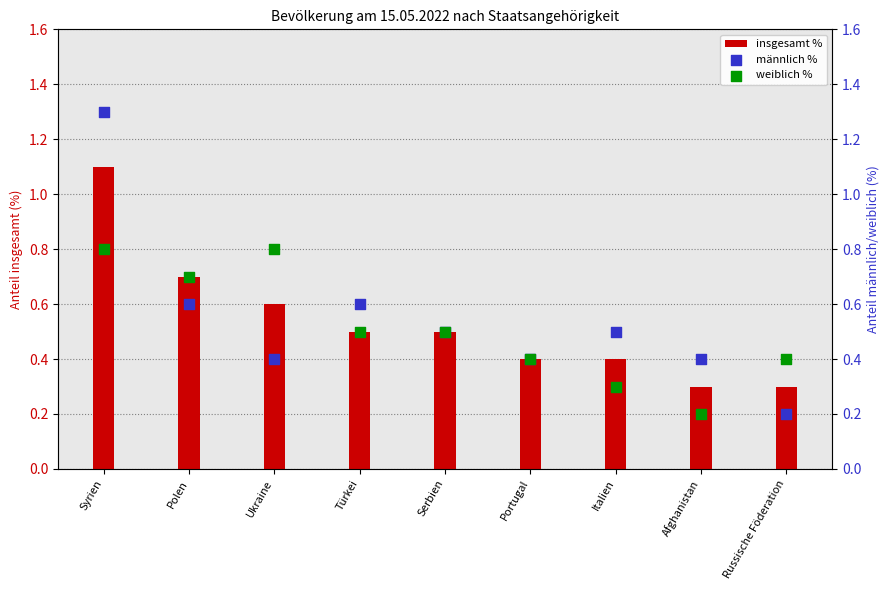

Which series reaches the minimum Y coordinate?

männlich %